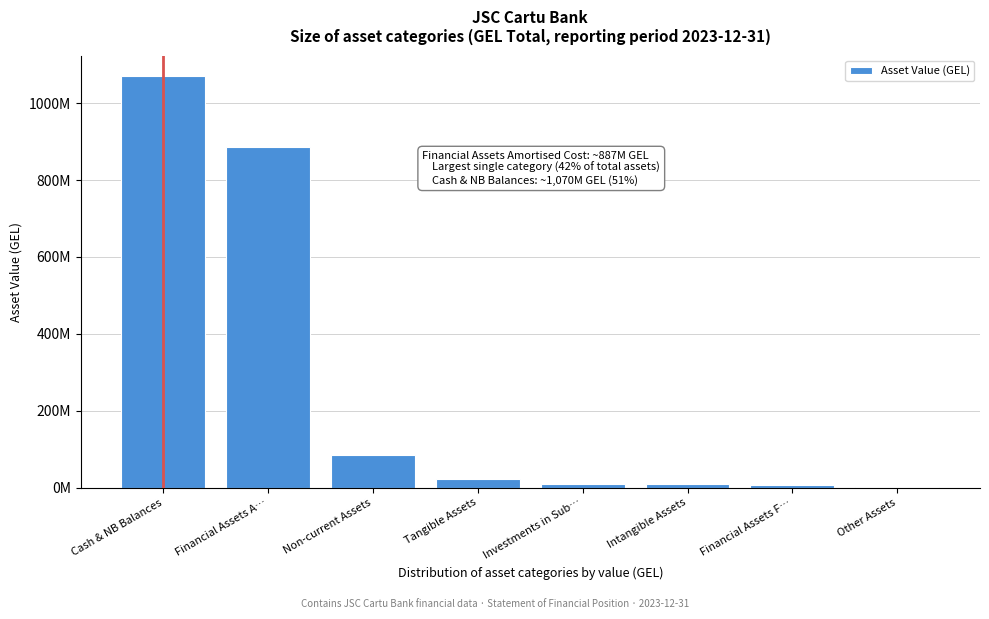

Are the bars horizontal?

No